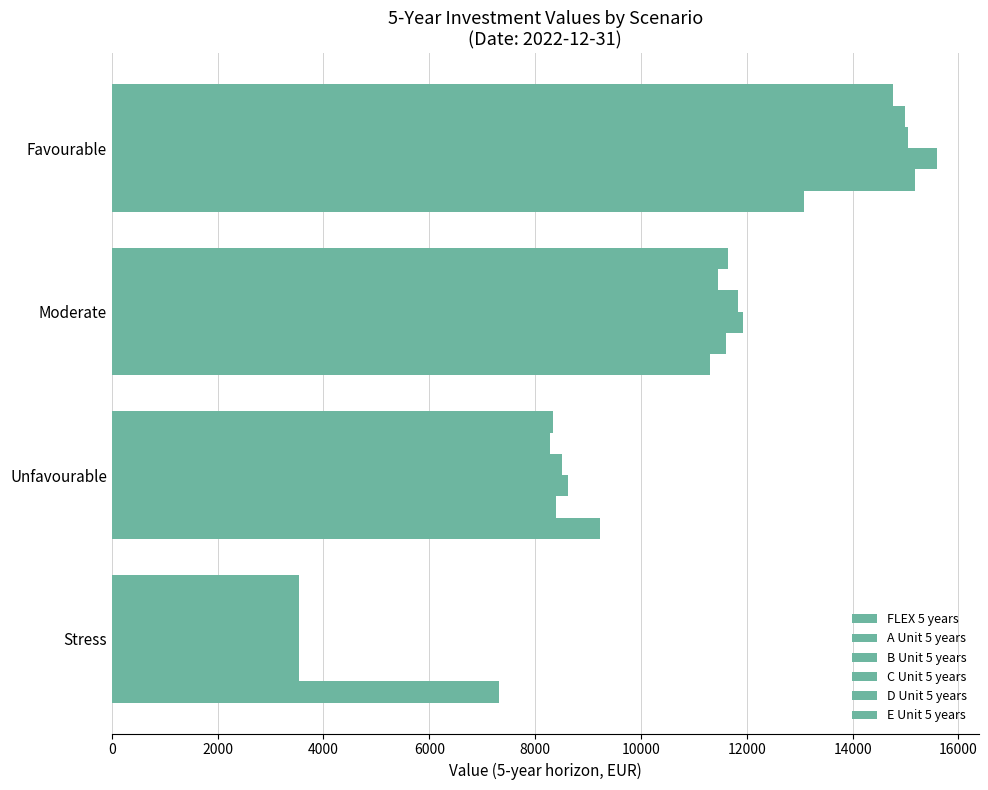

How many data points in FLEX 5 years are less than 11310?

2